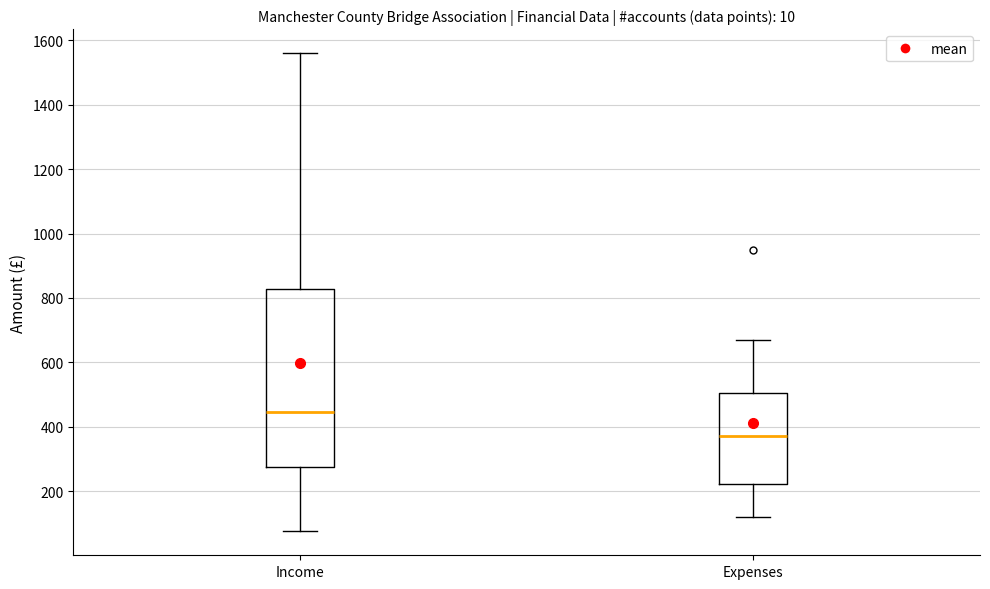

Comparing the boxes themselves (not the whiskers), which one is the tallest?

Income